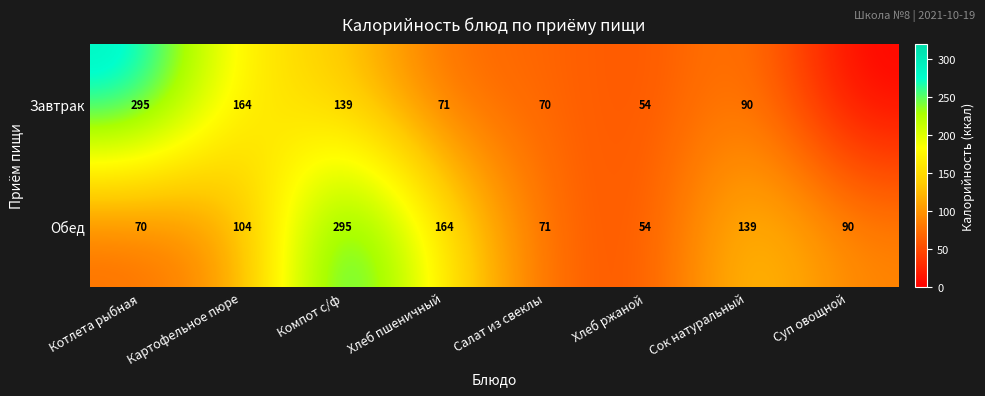

What is the sum of all Обед values?

987